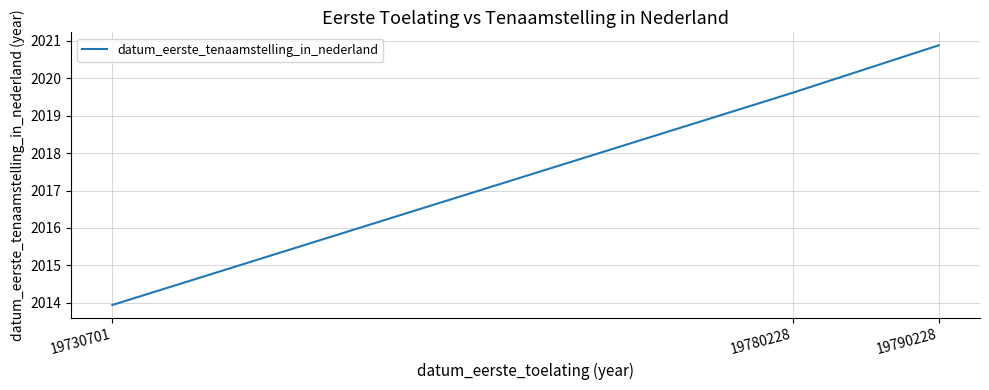

What is the difference between the second highest and minimum values?

5.7